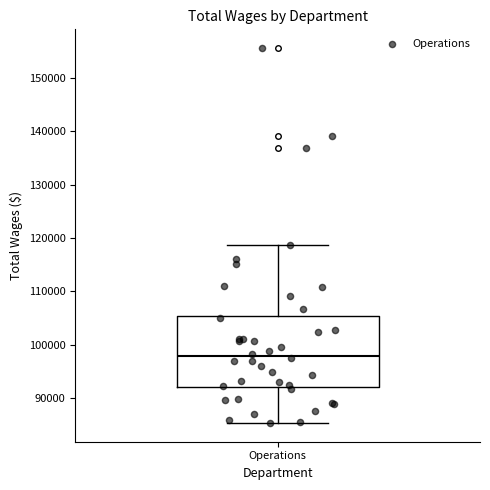

Transcribe this box plot: give where the median line is, the range the box spans, and where the two whiskers end, as read against the y-axis. The values are not printed on the chart, so give them approximately, as read against the axis.

median 98000, box 92000 to 105000, whiskers 85000 to 119000